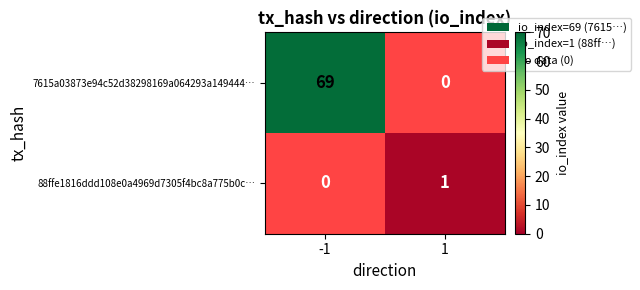

Which series changed the most between -1 and 1?

7615a03873e94c52d38298169a064293a149444…